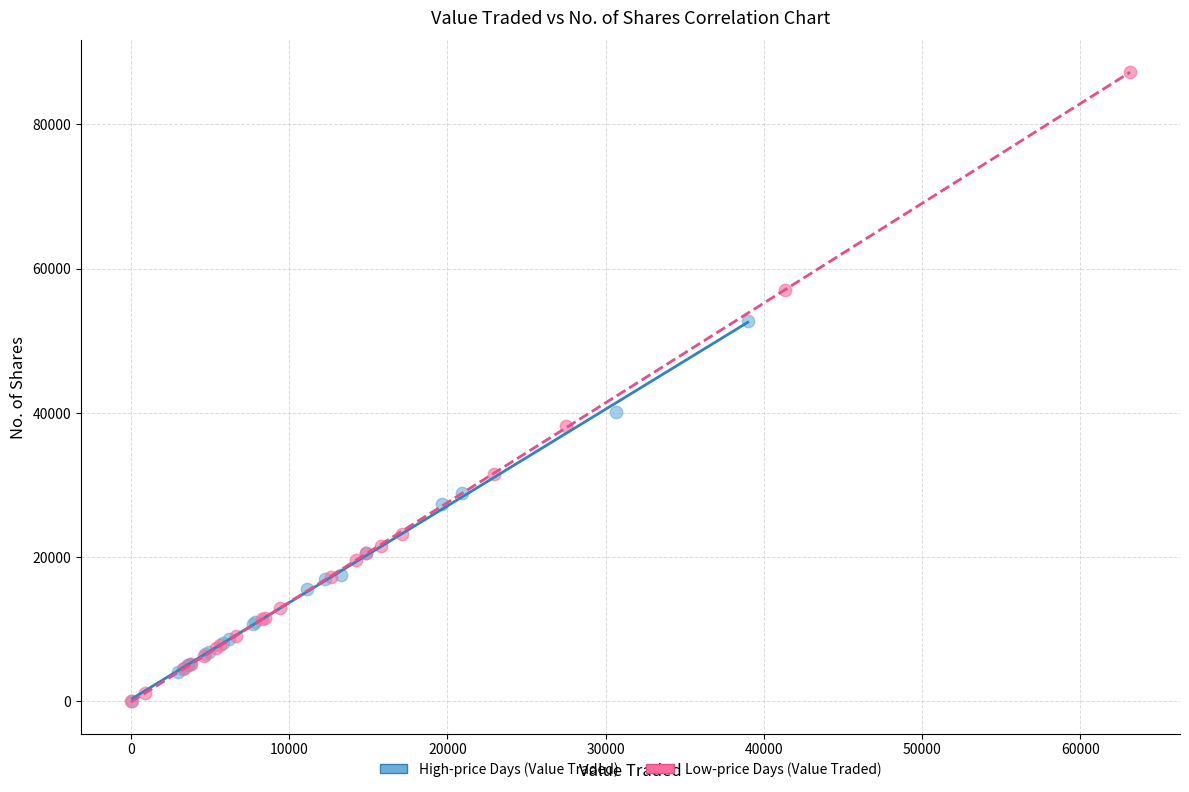

Which series has the widest spread of Y values?

Low-price Days (Value Traded)